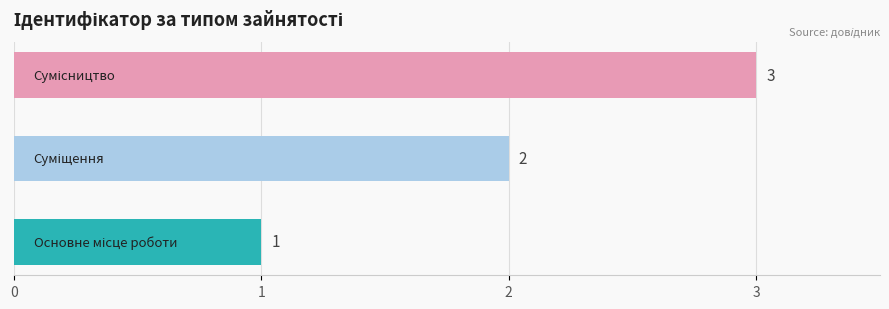

How many values are between 1 and 3?

3